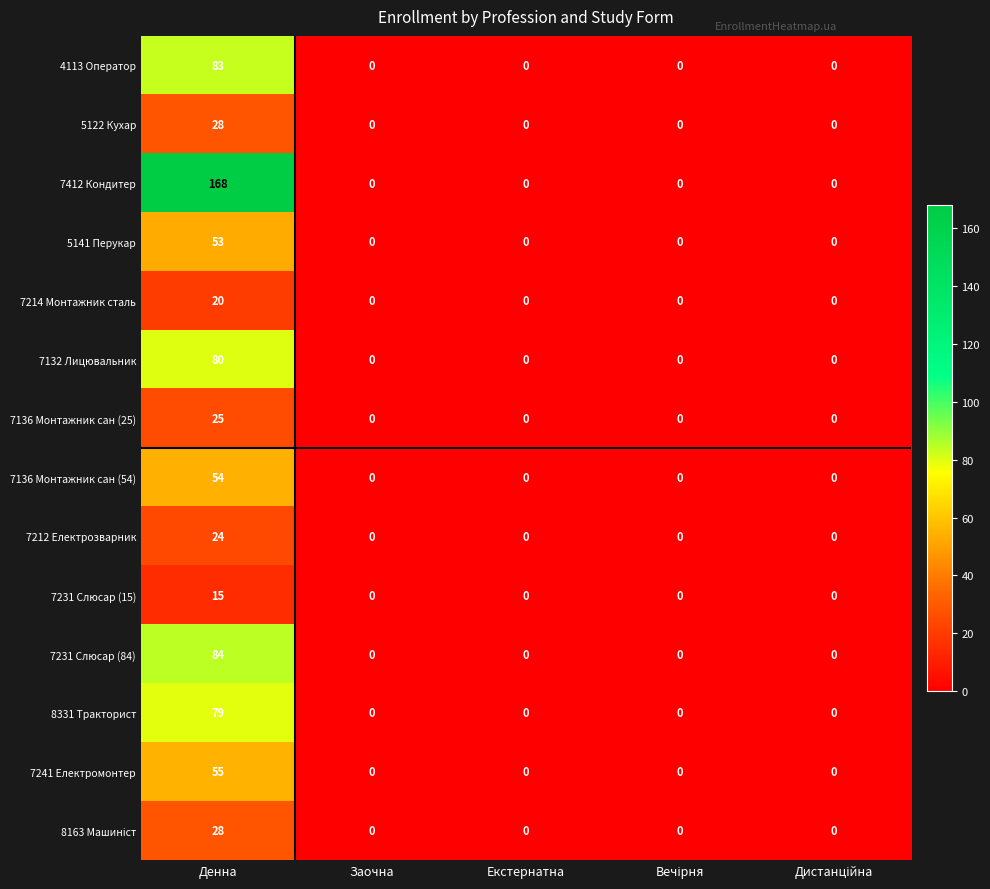

What is the difference between the maximum and minimum values in the 7241 Електромонтер series?

55